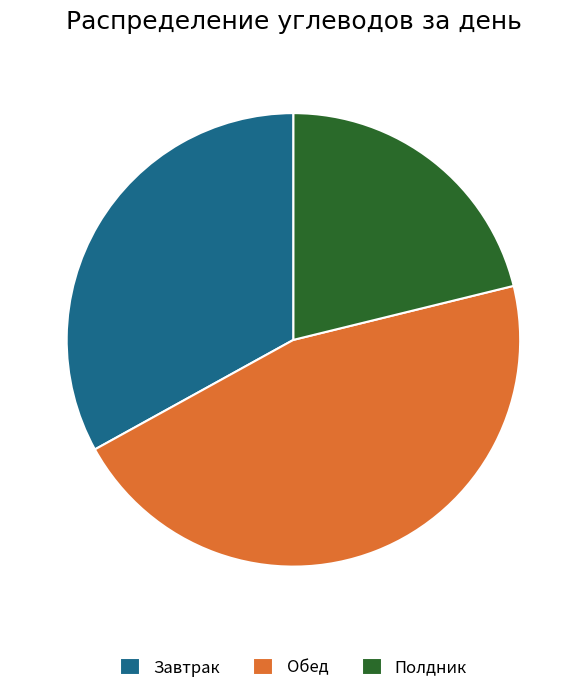

Which slice is the smallest?

Полдник